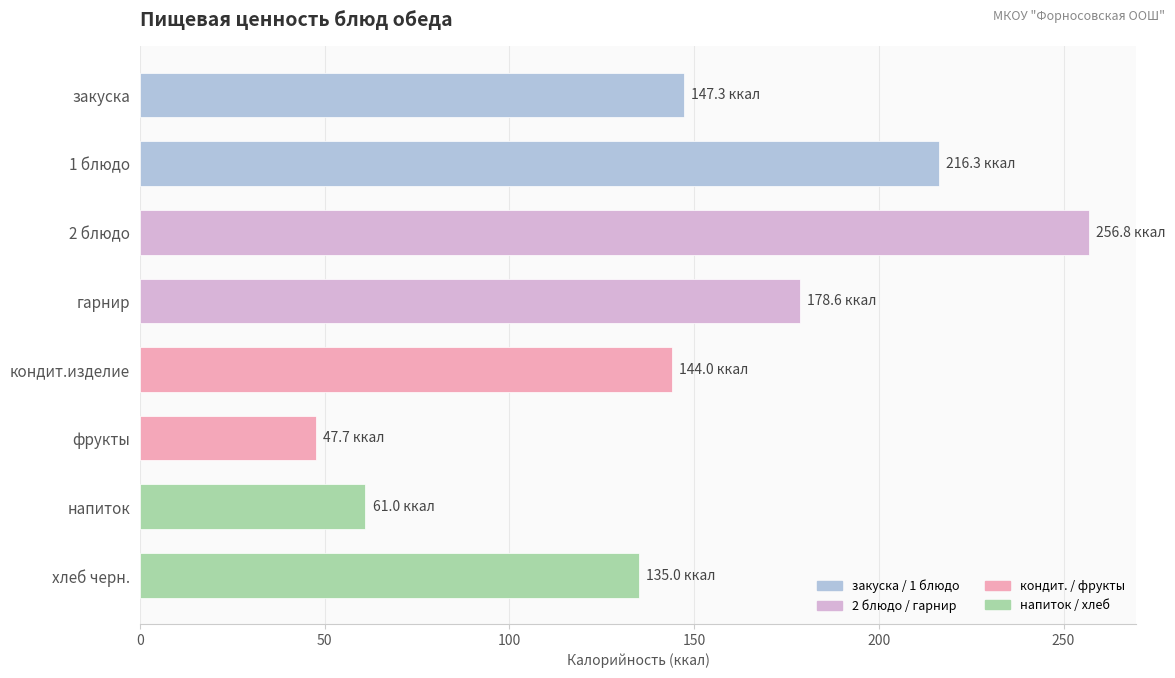

What is the change in value from закуска to 2 блюдо?

+109.5